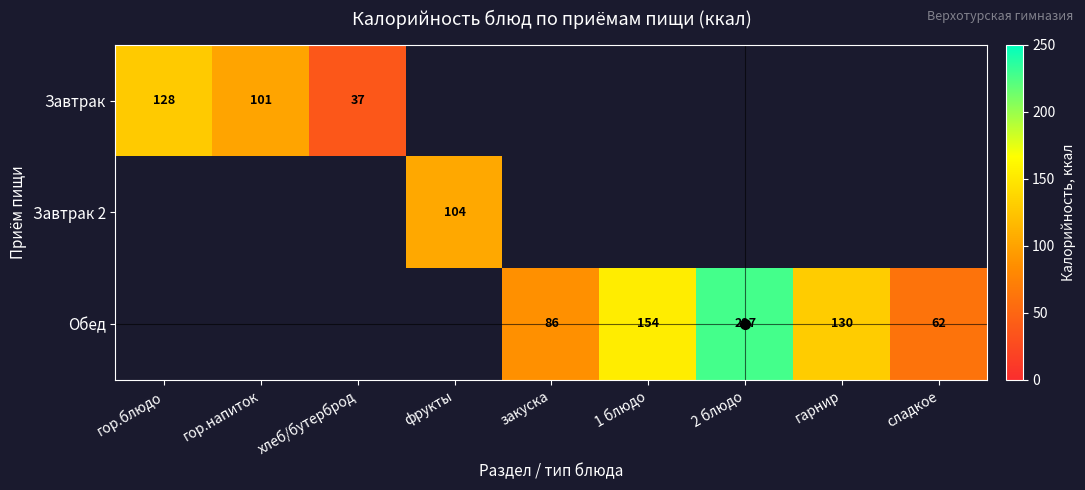

What is the sum of the Обед values at сладкое and 2 блюдо?

289